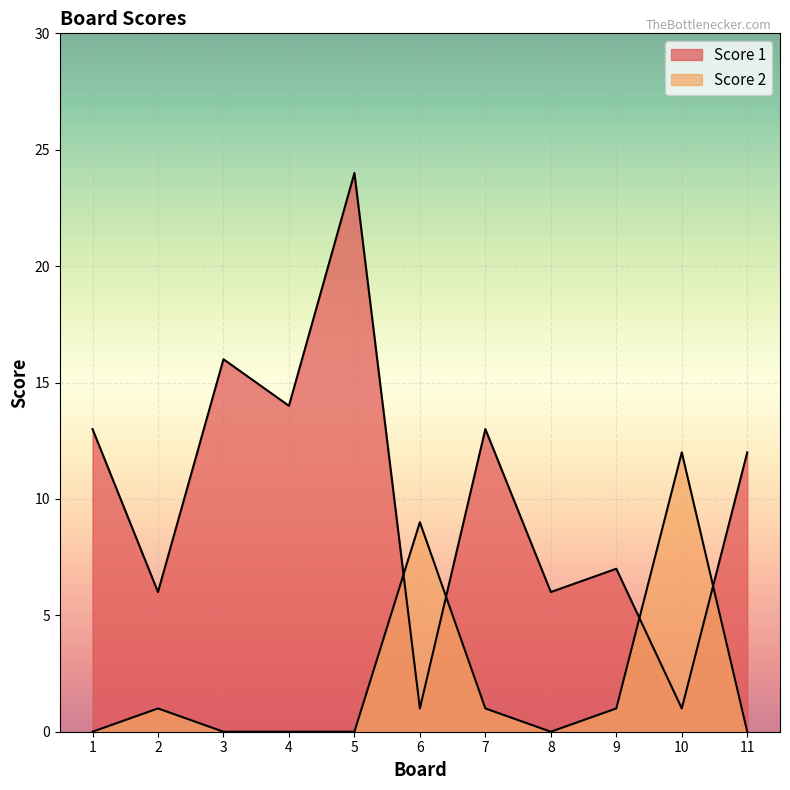

What is the total value across all series at 6?

10